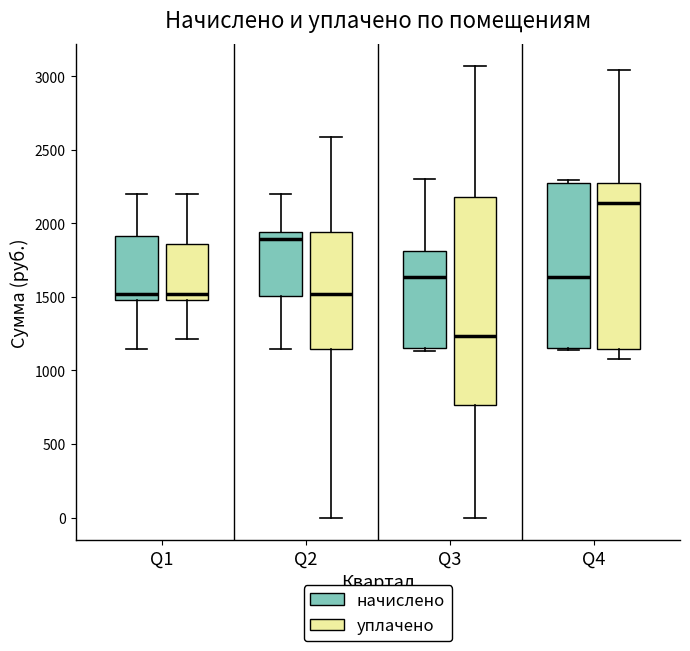

Reading left to right, read every box against the y-axis: the position of its median line, the range the box covers, and the ends of its whiskers. The values are not printed on the chart, so give them approximately, as read against the axis.

Q1 (начислено): median 1500 (just above the box's lower edge), box 1500 to 1900, whiskers 1150 to 2200
Q1 (уплачено): median 1500 (just above the box's lower edge), box 1500 to 1850, whiskers 1200 to 2200
Q2 (начислено): median 1900, box 1500 to 1950, whiskers 1150 to 2200
Q2 (уплачено): median 1500, box 1150 to 1950, whiskers 0 to 2600
Q3 (начислено): median 1650, box 1150 to 1800, whiskers 1150 (just below the box's lower edge) to 2300
Q3 (уплачено): median 1250, box 750 to 2200, whiskers 0 to 3050
Q4 (начислено): median 1650, box 1150 to 2250, whiskers 1150 to 2300
Q4 (уплачено): median 2150, box 1150 to 2250, whiskers 1100 to 3050